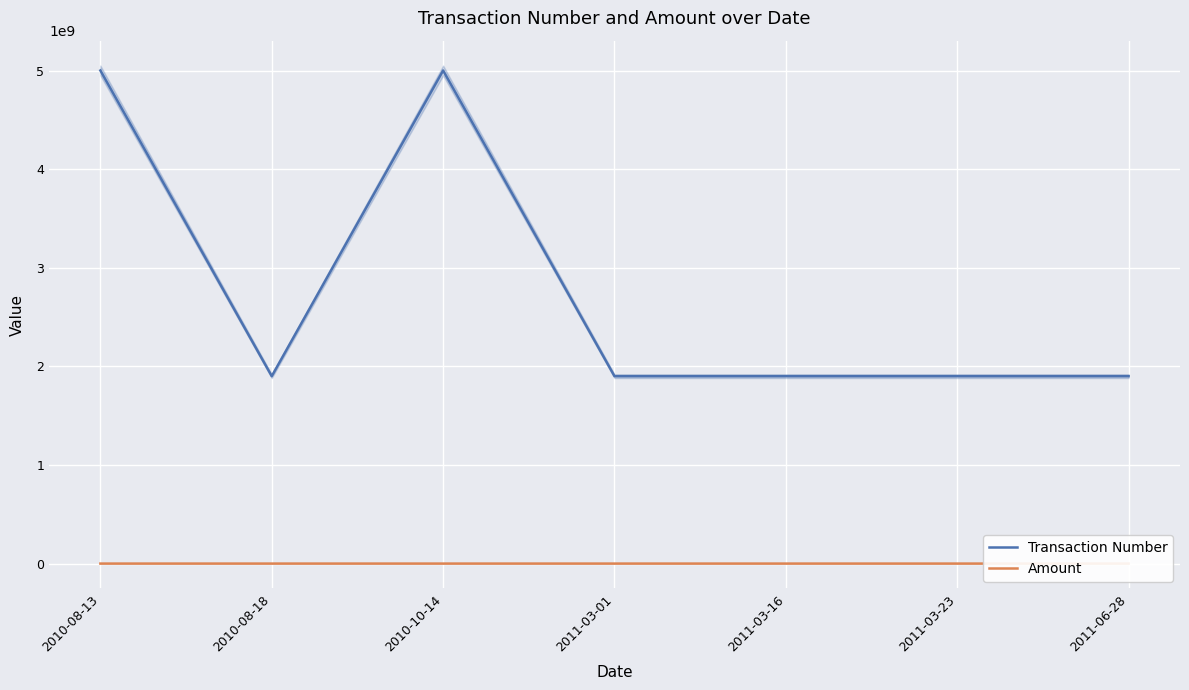

Between 2010-10-14 and 2011-03-01, which is larger?

2010-10-14